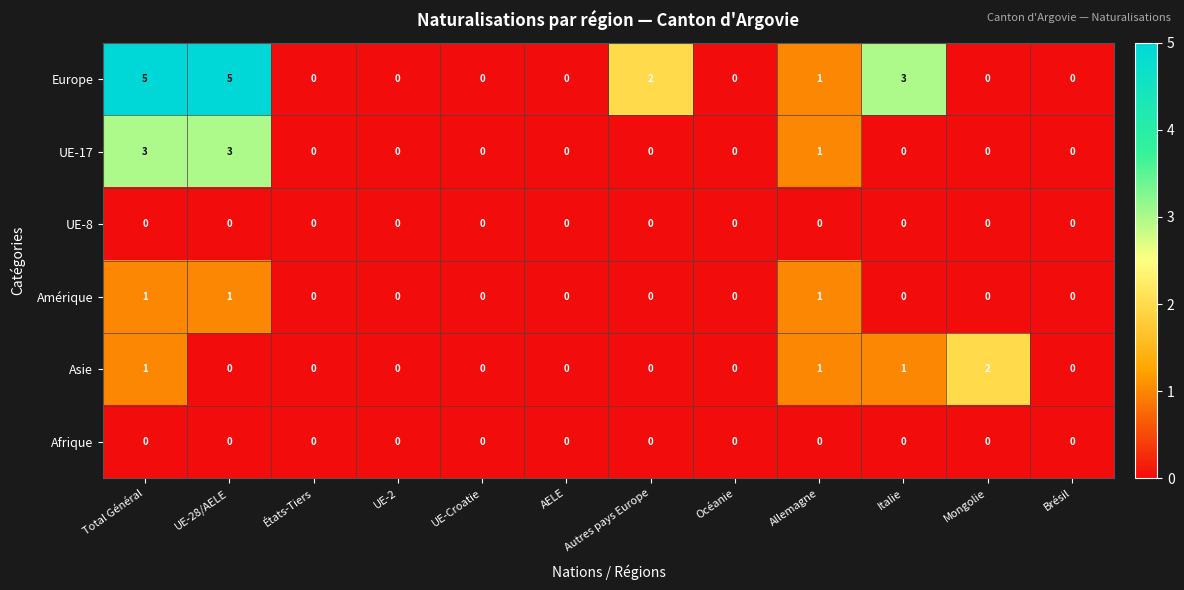

Which series has the largest range (max minus min)?

Europe